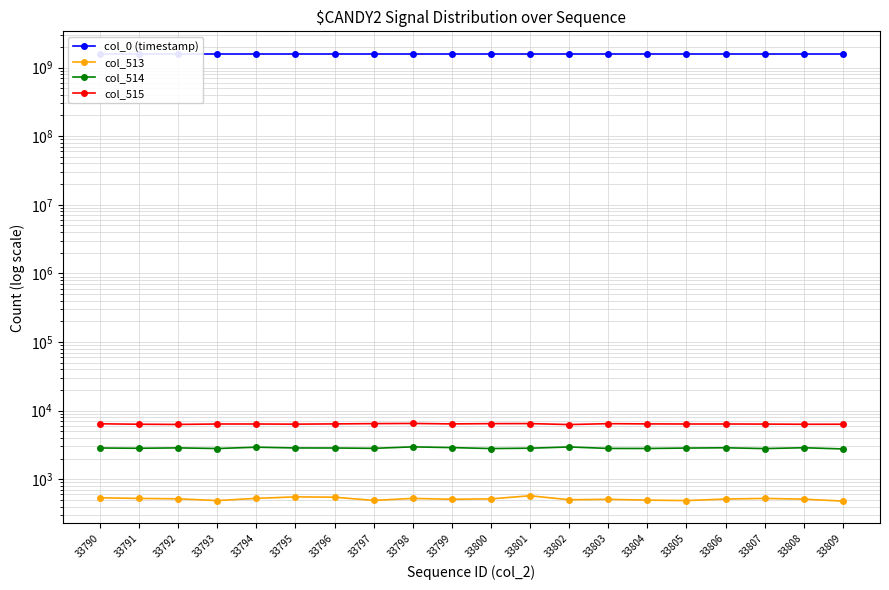

How many lines are shown in the chart?

4